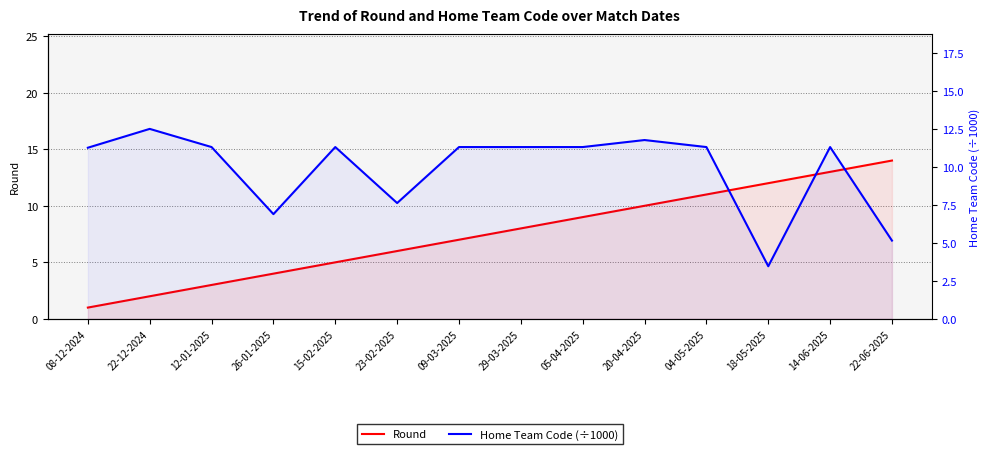

Where is Home Team Code (÷1000) nearest to the value 7?

26-01-2025